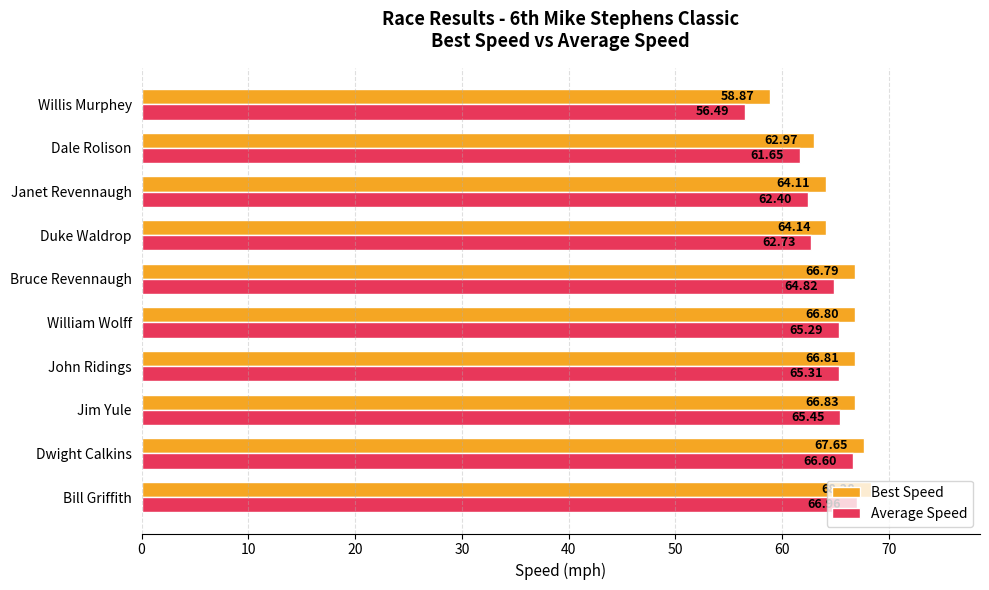

At which label is Best Speed closest to 63?

Dale Rolison